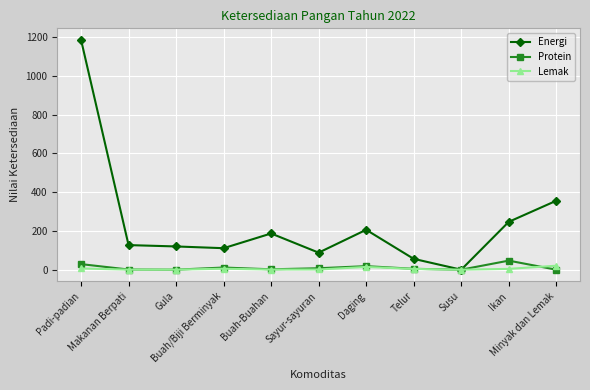

At which category is the sum across all series the highest?

Padi-padian